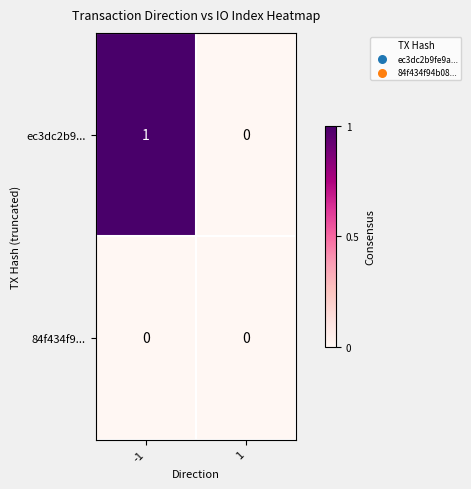

Between -1 and 1, which series saw the biggest shift?

ec3dc2b9...